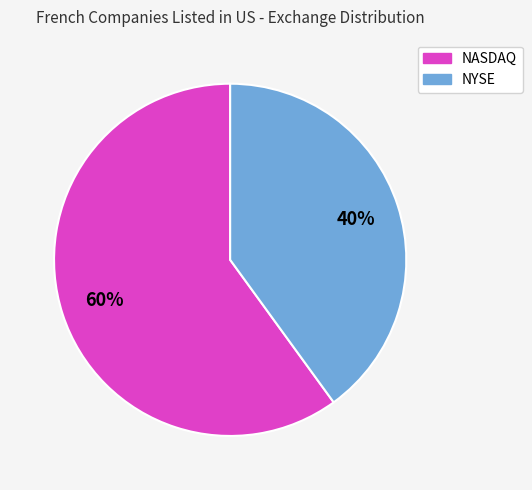

To the nearest percent, what portion does NYSE represent?

40%